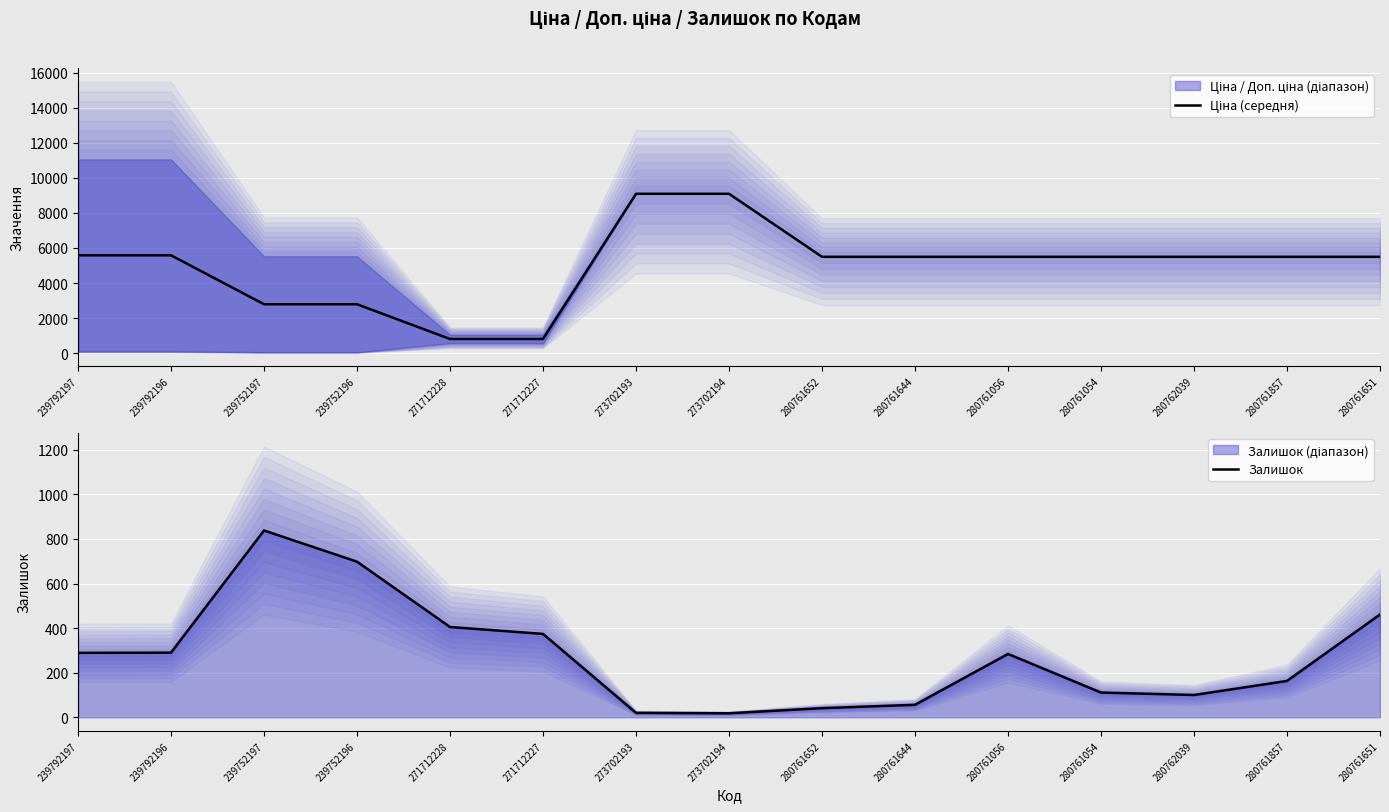

What is the difference between the maximum and second lowest values in the Залишок series?

818.0